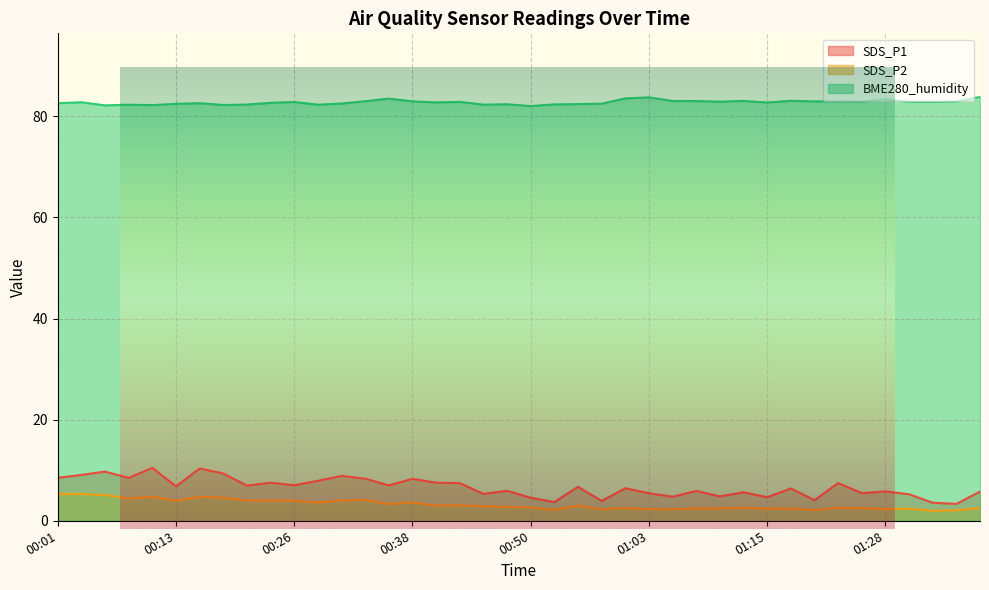

Where is the first local minimum for SDS_P2?

00:08